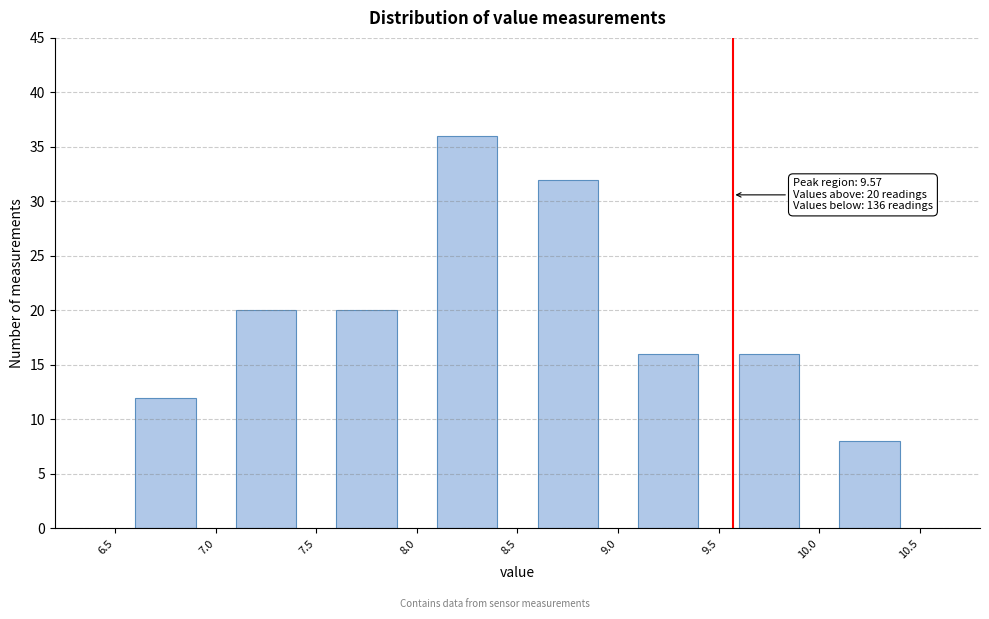

Which range on the x-axis has the tallest bar?

8.0 to 8.5